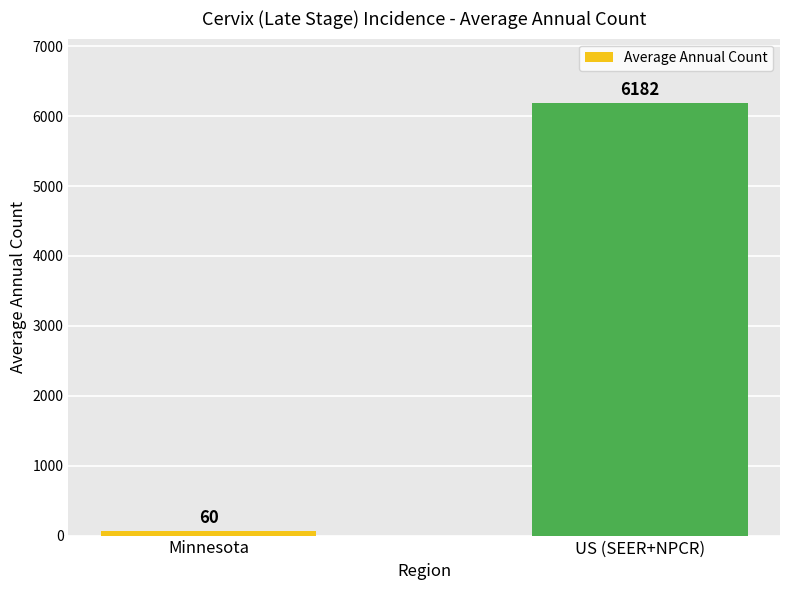

What is the average value?

3121